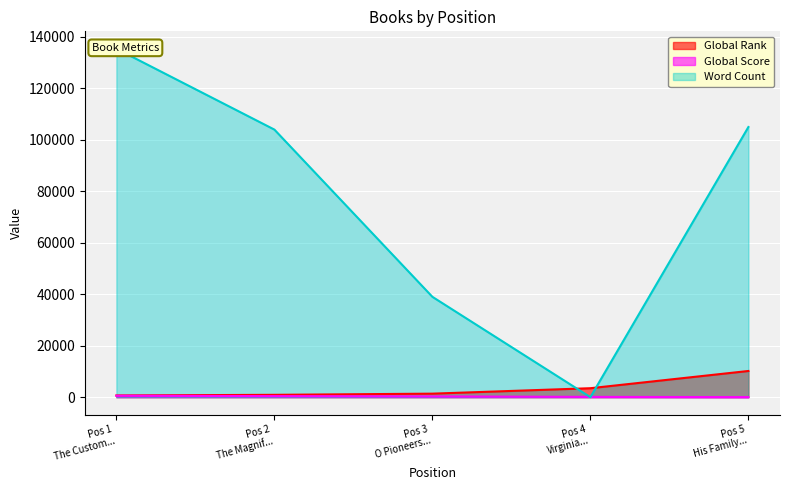

Rank the categories by Global Rank value from lowest to highest.

Pos 1 The Custom..., Pos 2 The Magnif..., Pos 3 O Pioneers..., Pos 4 Virginia..., Pos 5 His Family...